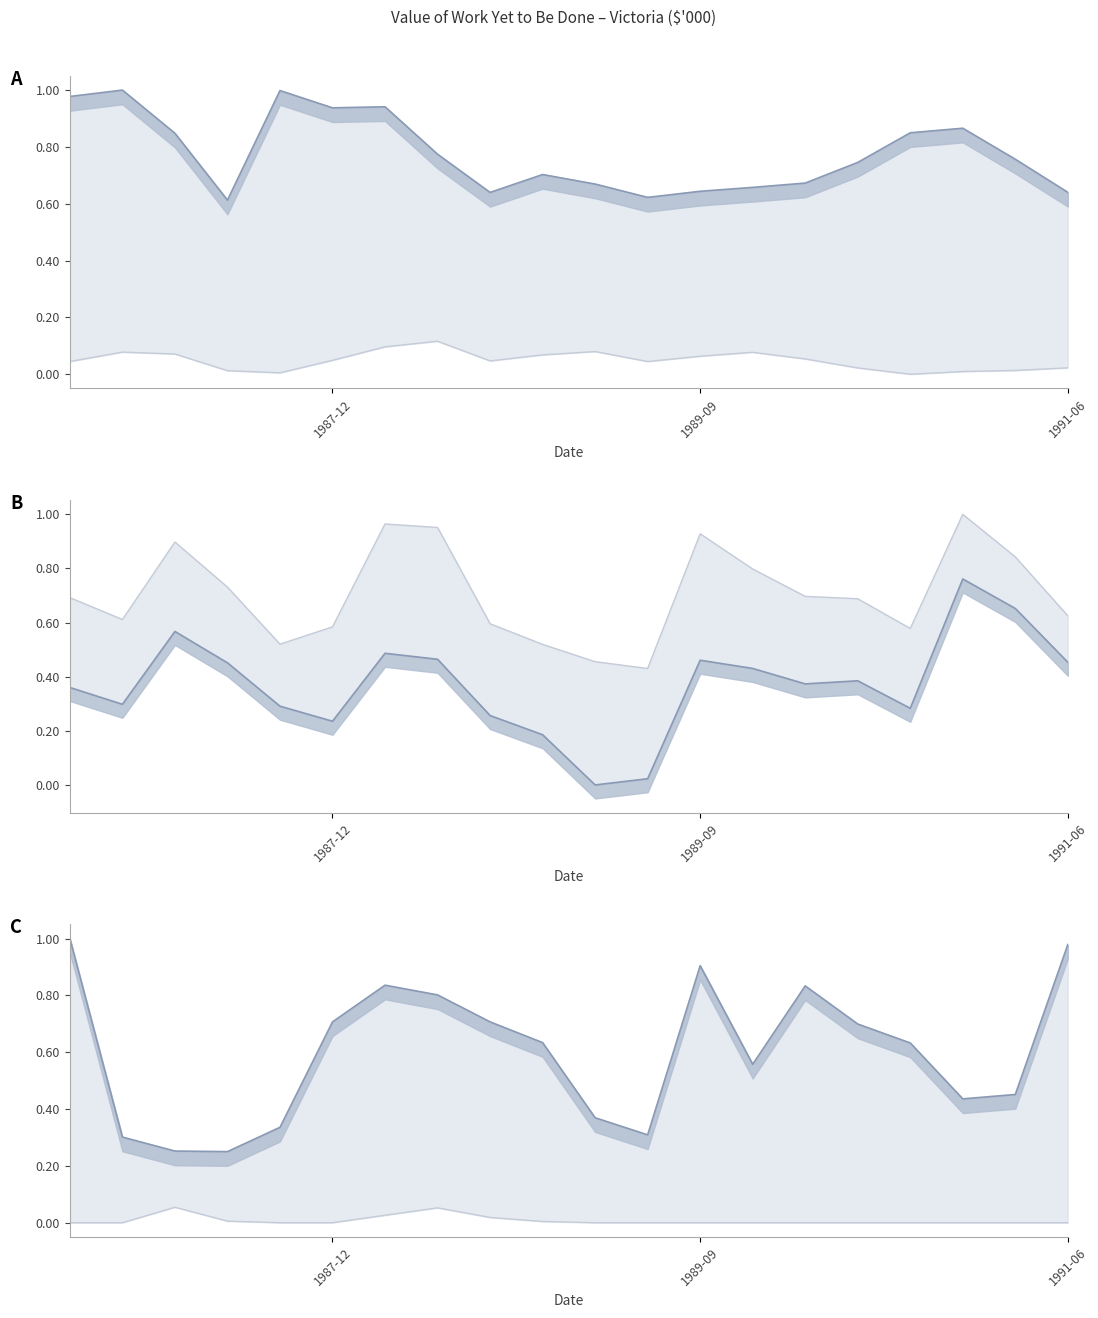

The Water storage (private) series shows 1.0 at 8. True or false?

False